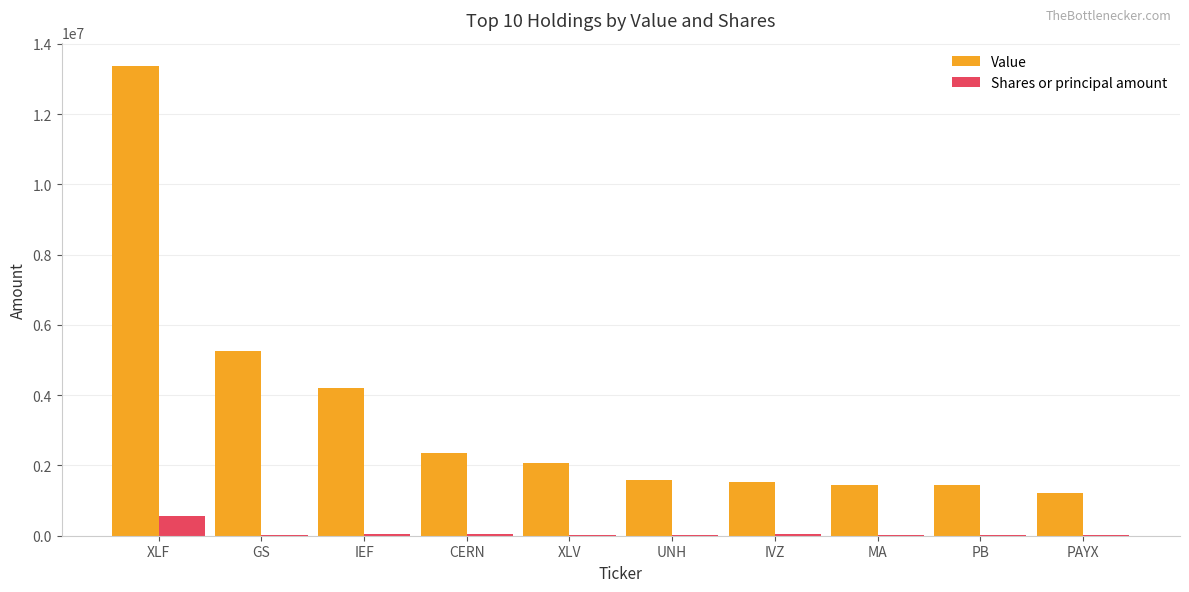

At which category is the sum across all series the highest?

XLF